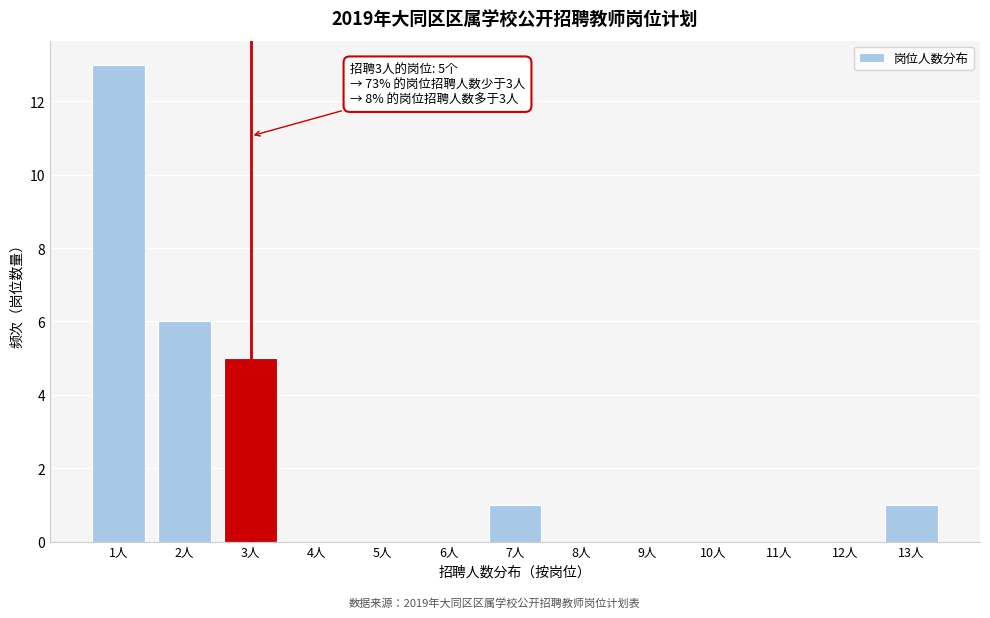

Reading left to right, extract all data points from this chart.

1人=13	2人=6	3人=5	4人=0	5人=0	6人=0	7人=1	8人=0	9人=0	10人=0	11人=0	12人=0	13人=1